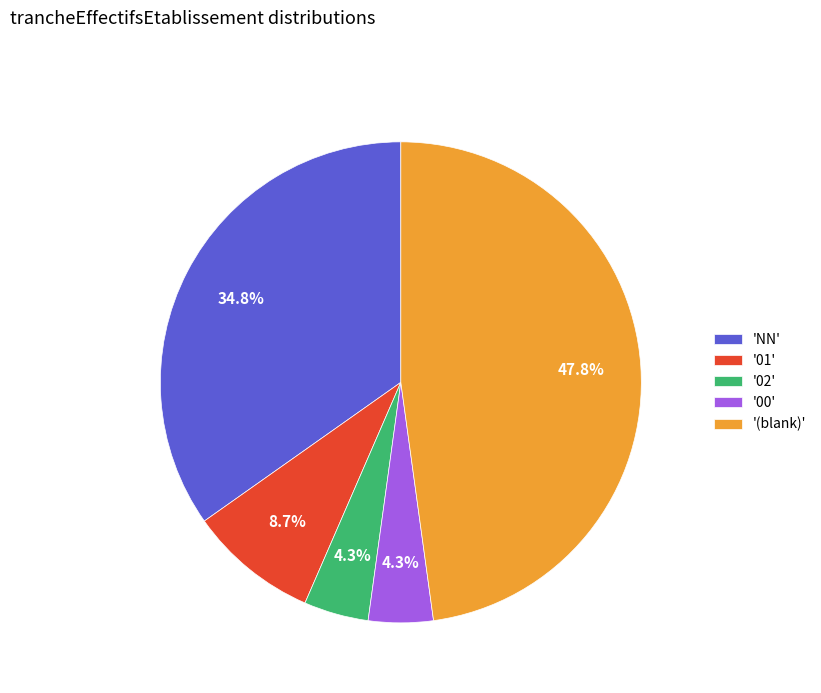

Does '00' account for over 50% of the chart?

No